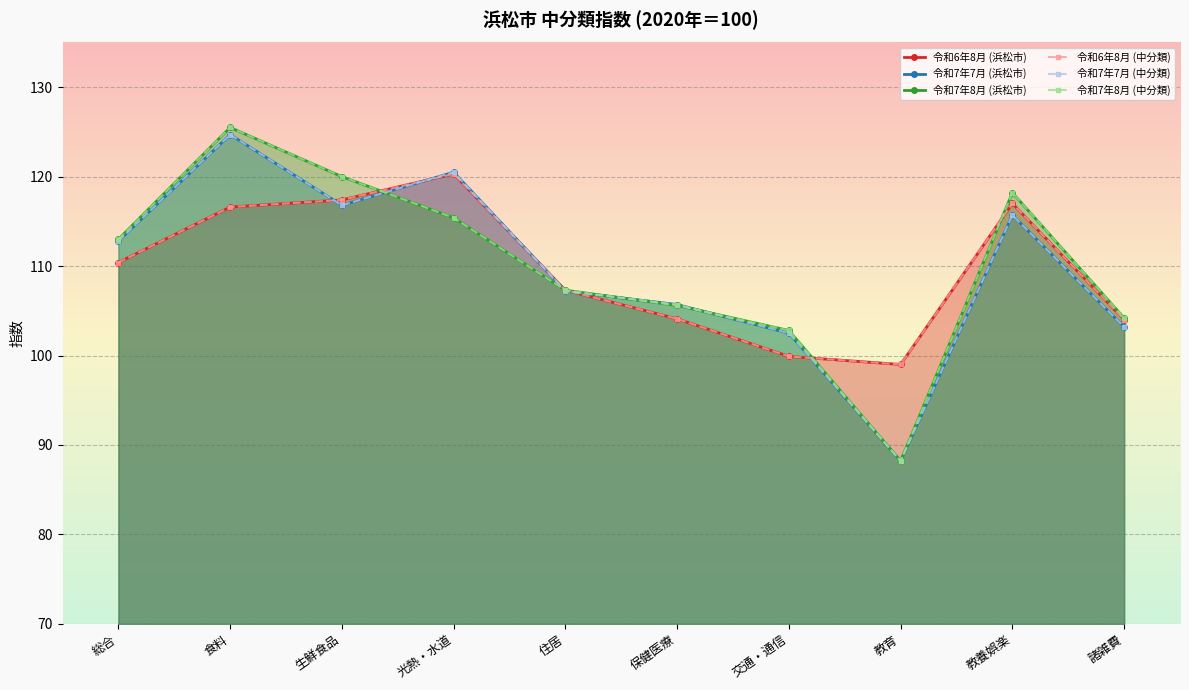

List the series in order of their peak value, highest first.

令和7年8月 (浜松市), 令和7年8月 (中分類), 令和7年7月 (浜松市), 令和7年7月 (中分類), 令和6年8月 (浜松市), 令和6年8月 (中分類)